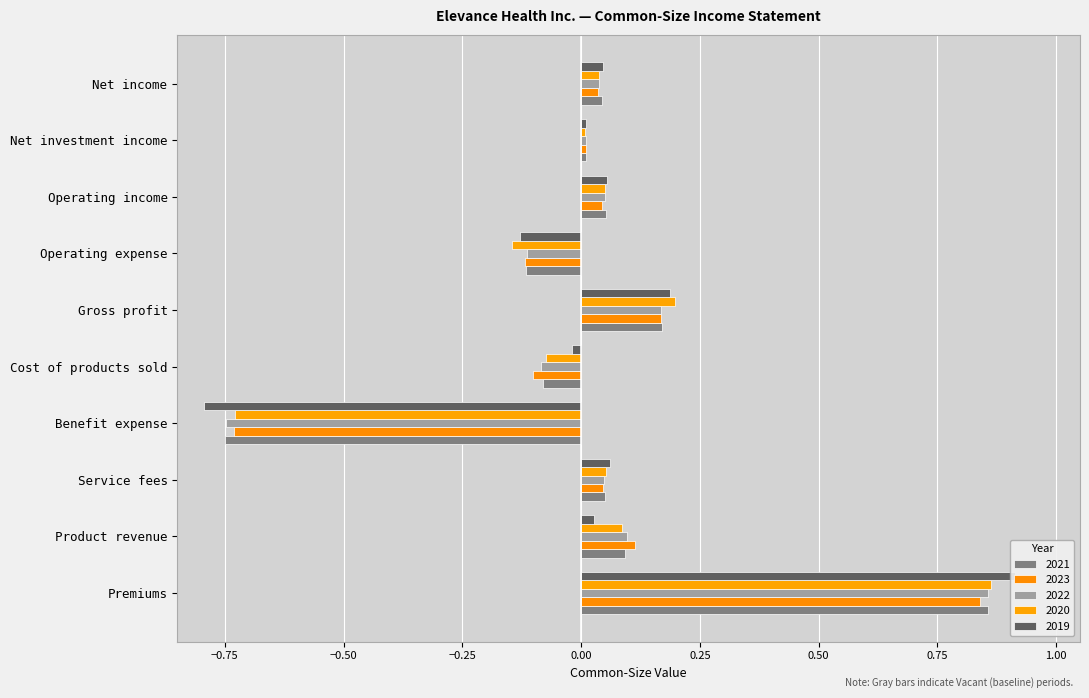

How many data points in 2021 are above 0?

7